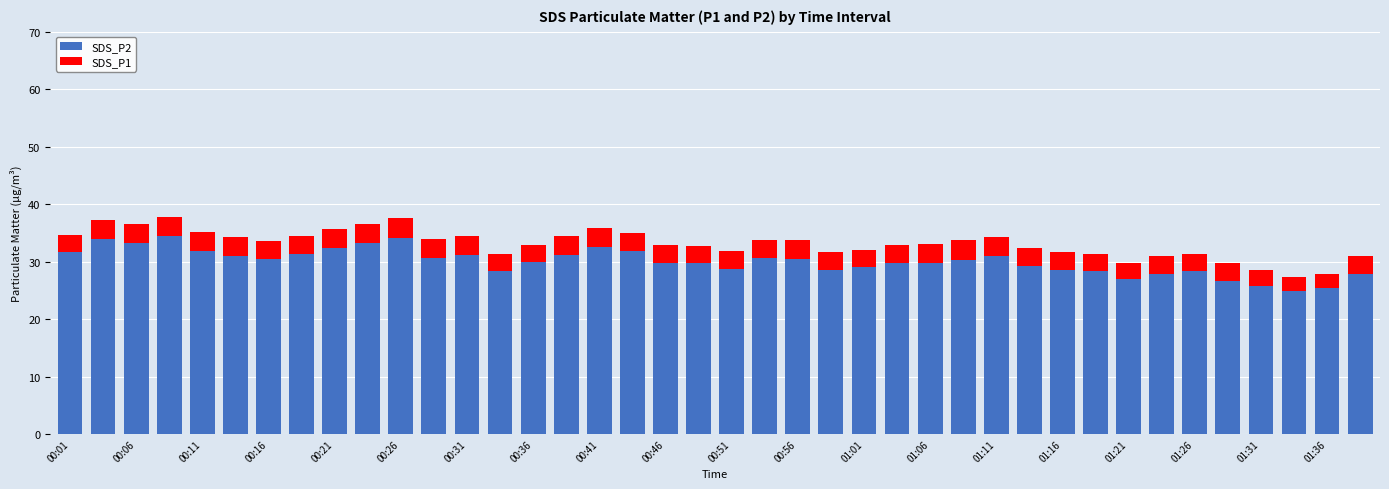

What is the minimum value for SDS_P2?

24.9